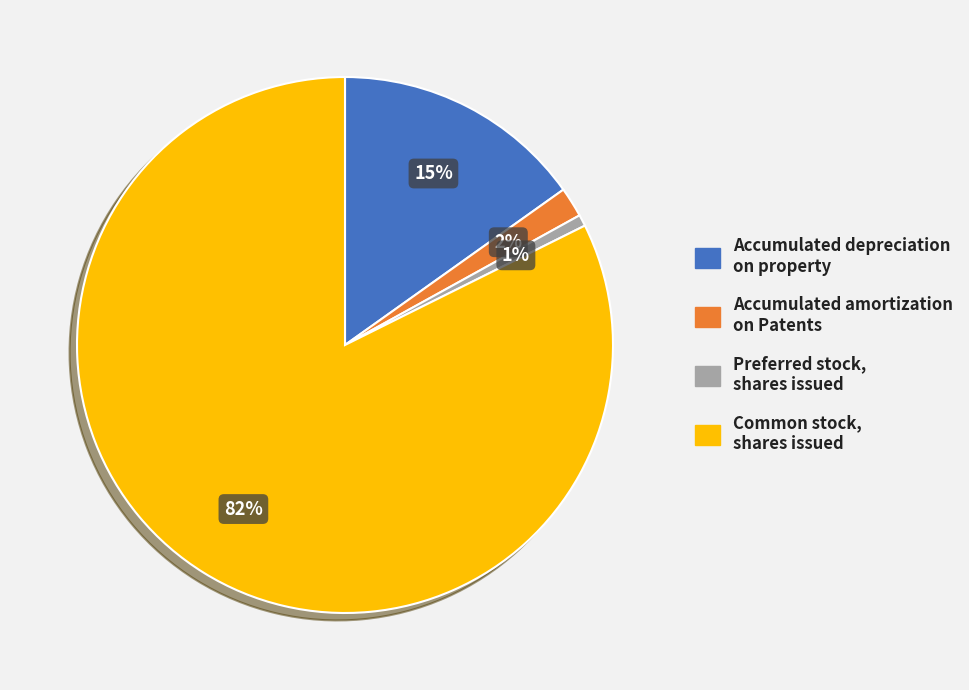

To the nearest percent, what is the average slice percentage?

25%